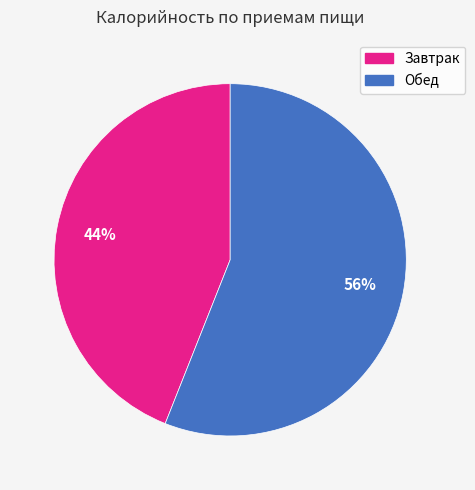

Combined, do Завтрак and Обед account for over 50%?

Yes